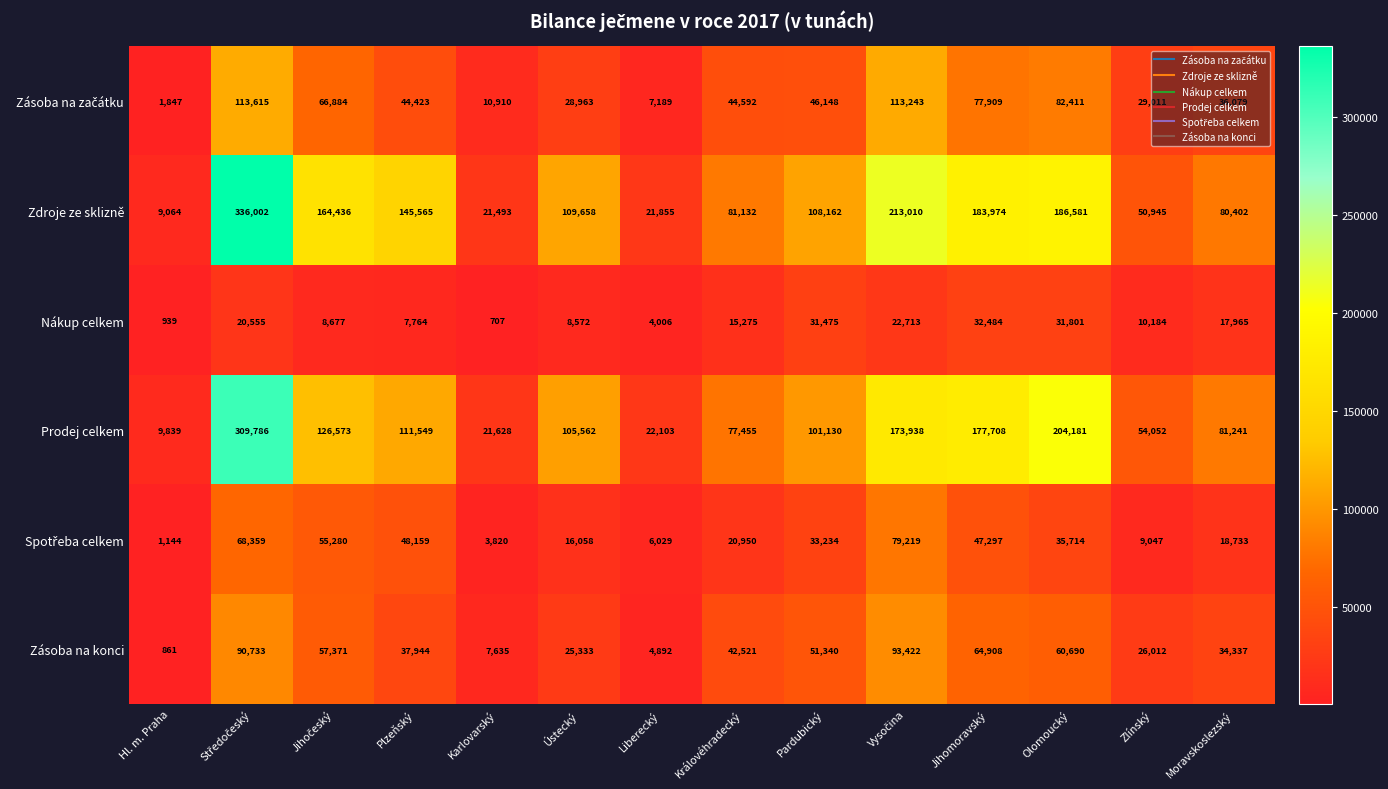

What value does the Zdroje ze sklizně series have at Olomoucký, to the nearest 50?

186600